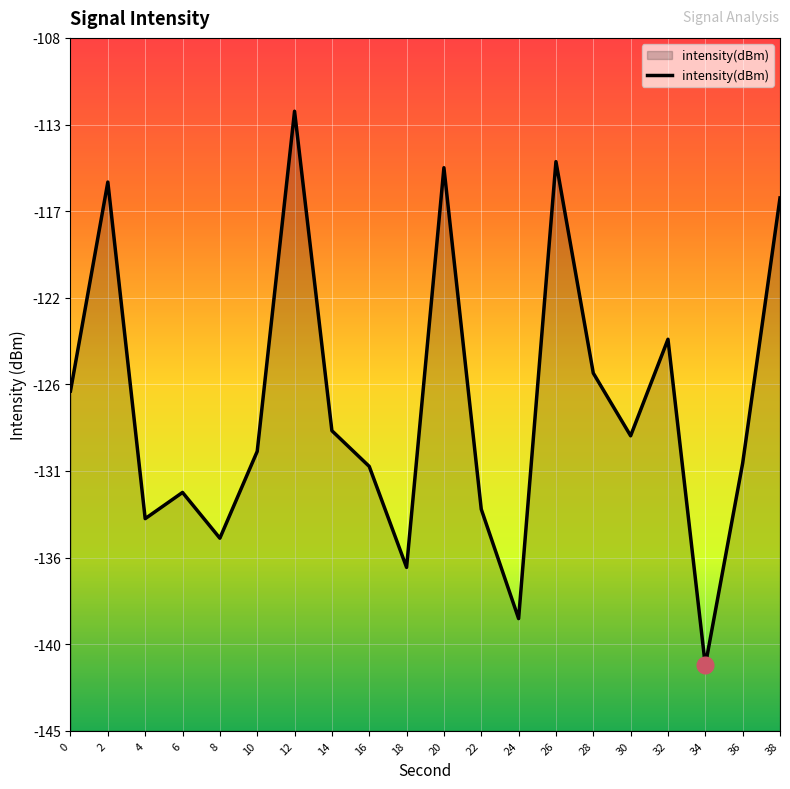

Between 30 and 38, which is larger?

38